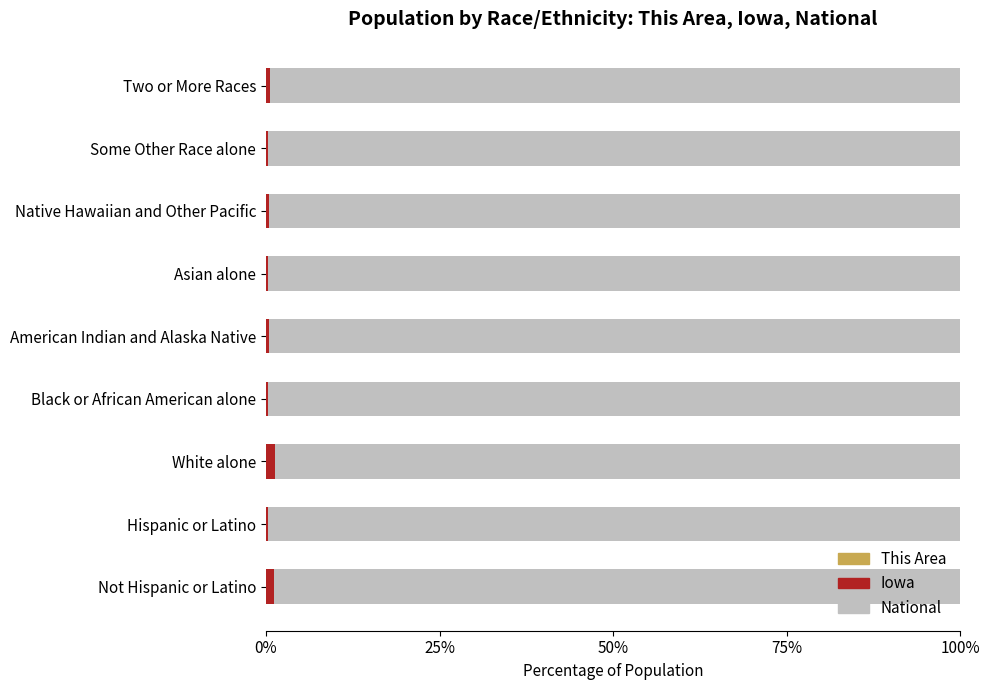

How many series are shown in this chart?

3